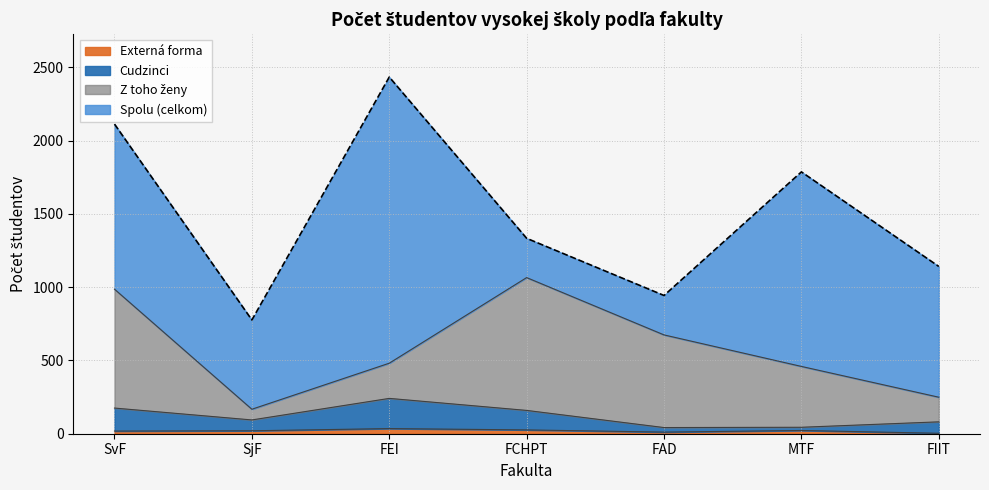

How many externa forma values are between 11 and 26?

5